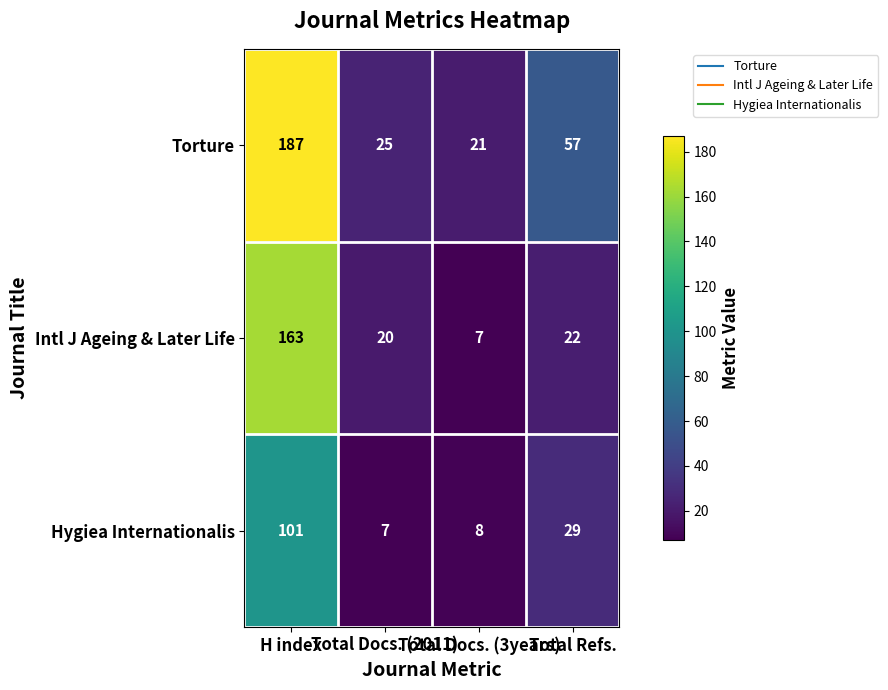

What is the difference between the maximum and minimum values in the Intl J Ageing & Later Life series?

156